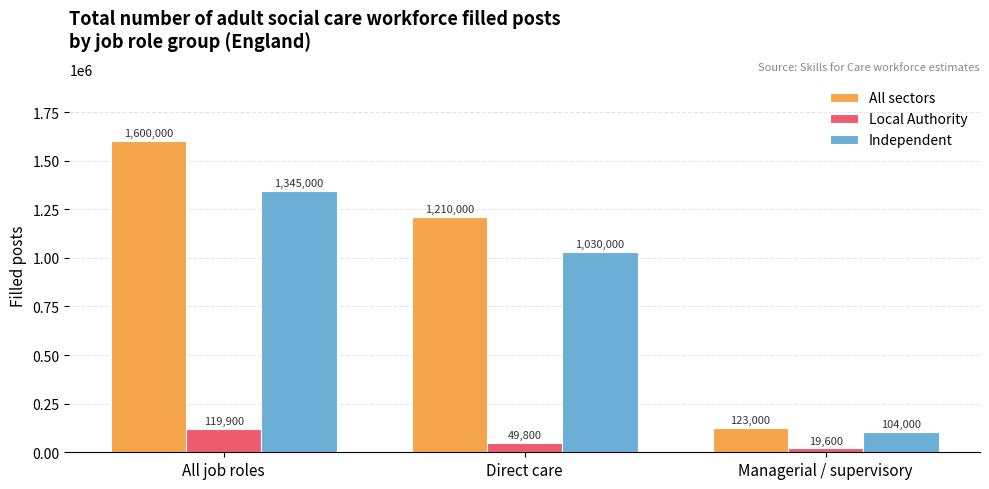

Read the Independent value at All job roles, to the nearest 50.

1345000